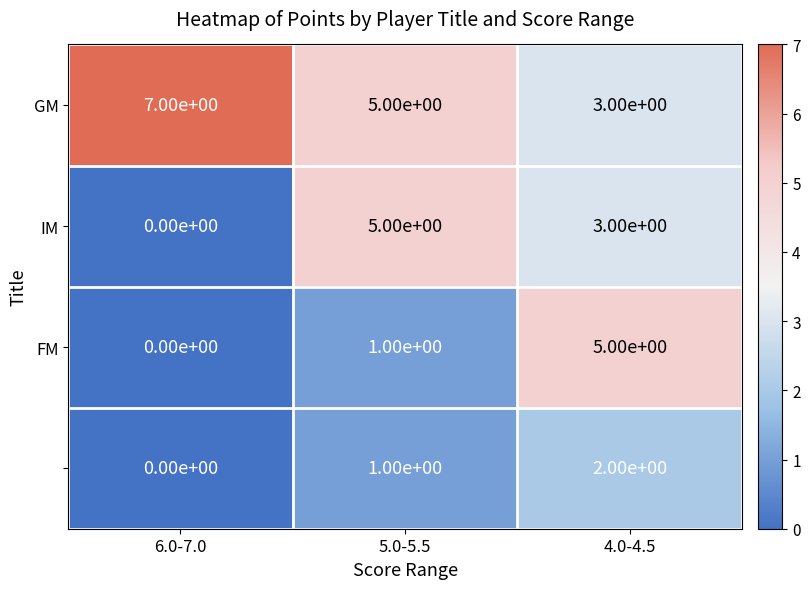

What is the greatest value displayed?

7